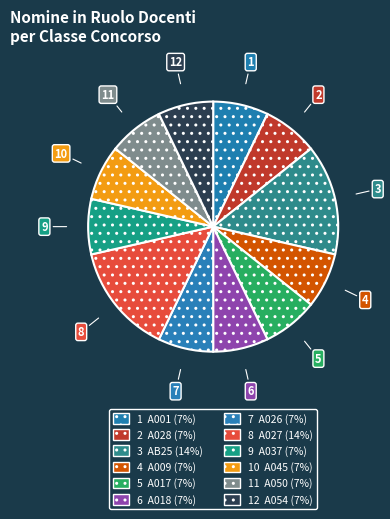

How many slices are in this pie chart?

12